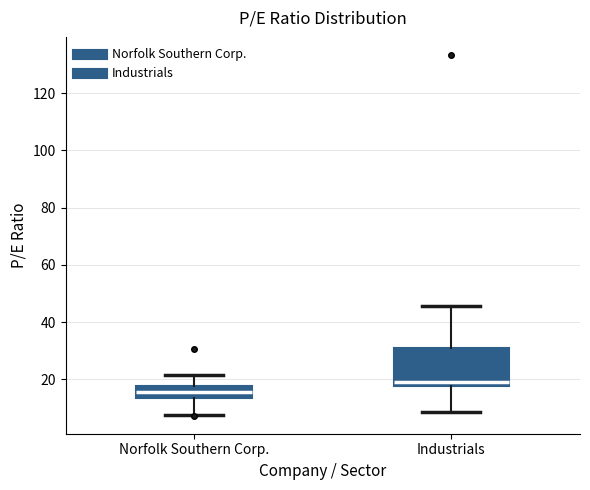

Reading left to right, transcribe this box plot: for each box, give where its median line is, the range the box spans, and where its two whiskers end, as read against the y-axis. The values are not printed on the chart, so give them approximately, as read against the axis.

Norfolk Southern Corp.: median 16, box 14 to 18, whiskers 8 to 22
Industrials: median 18 (just above the box's lower edge), box 18 to 32, whiskers 8 to 46